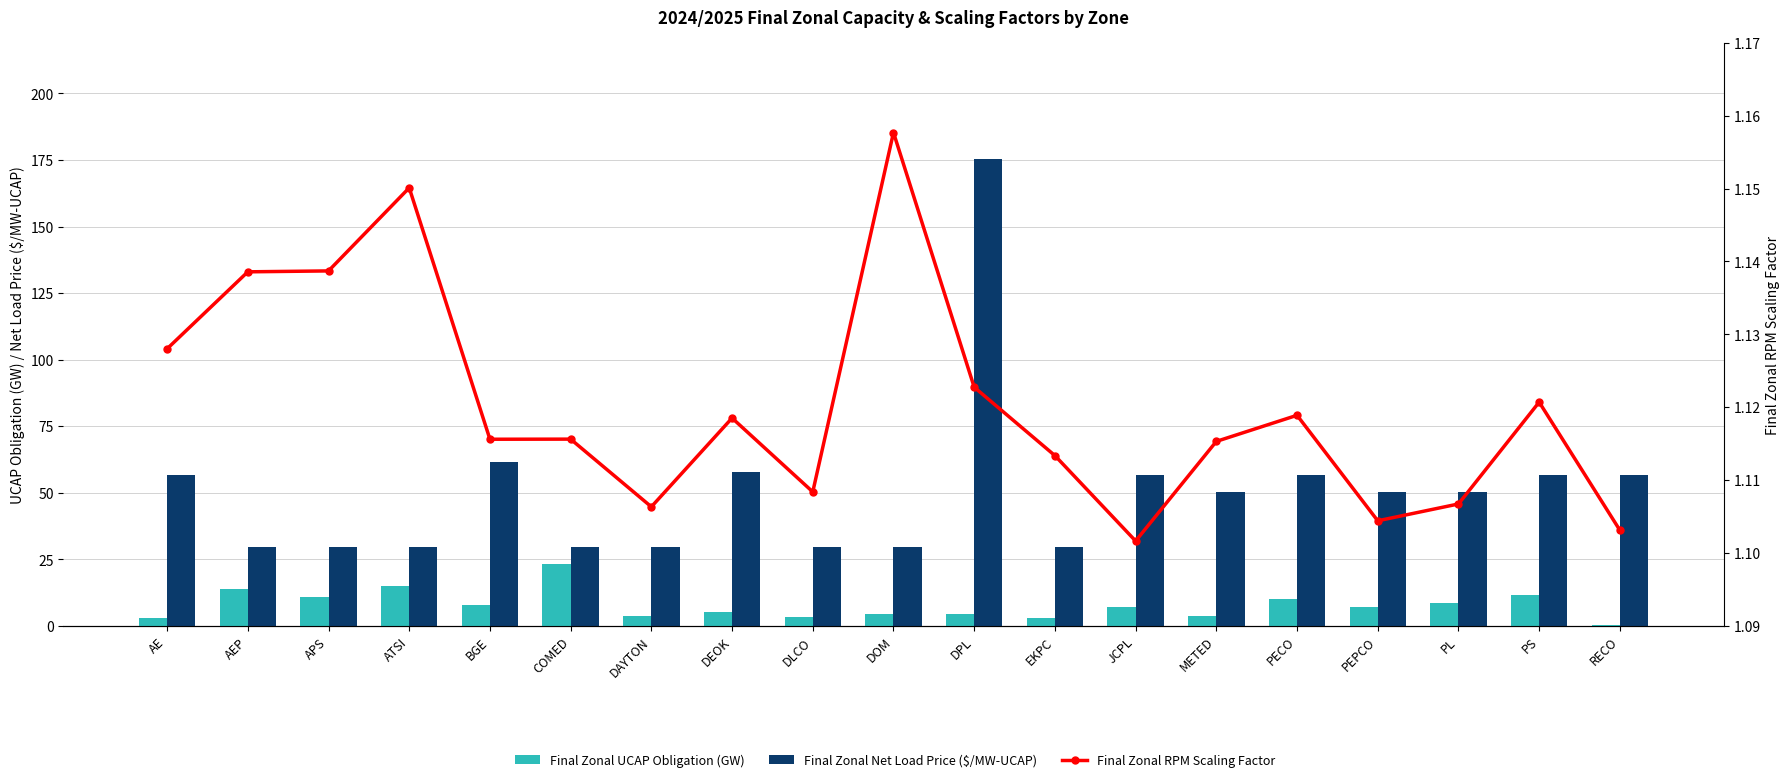

What is the label of the 4th bar from the left?

ATSI